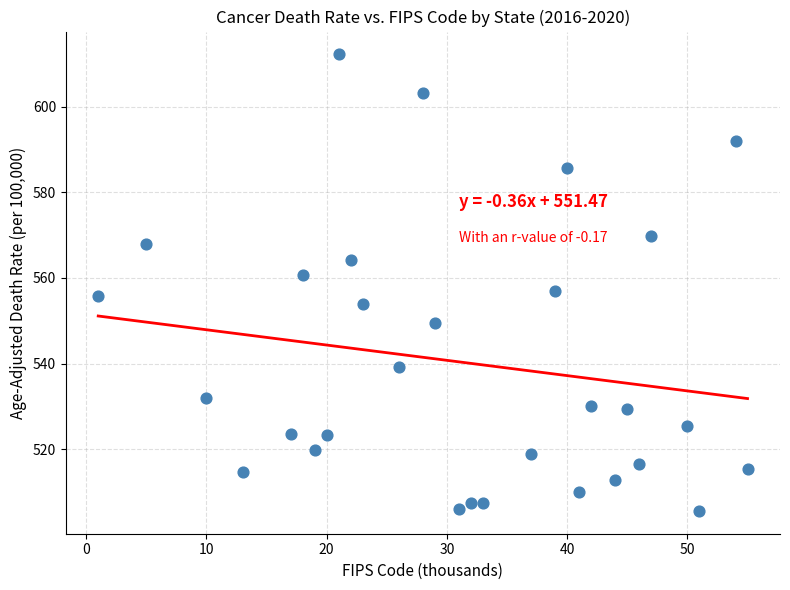

What is the range of X values (max minus min)?

54.0